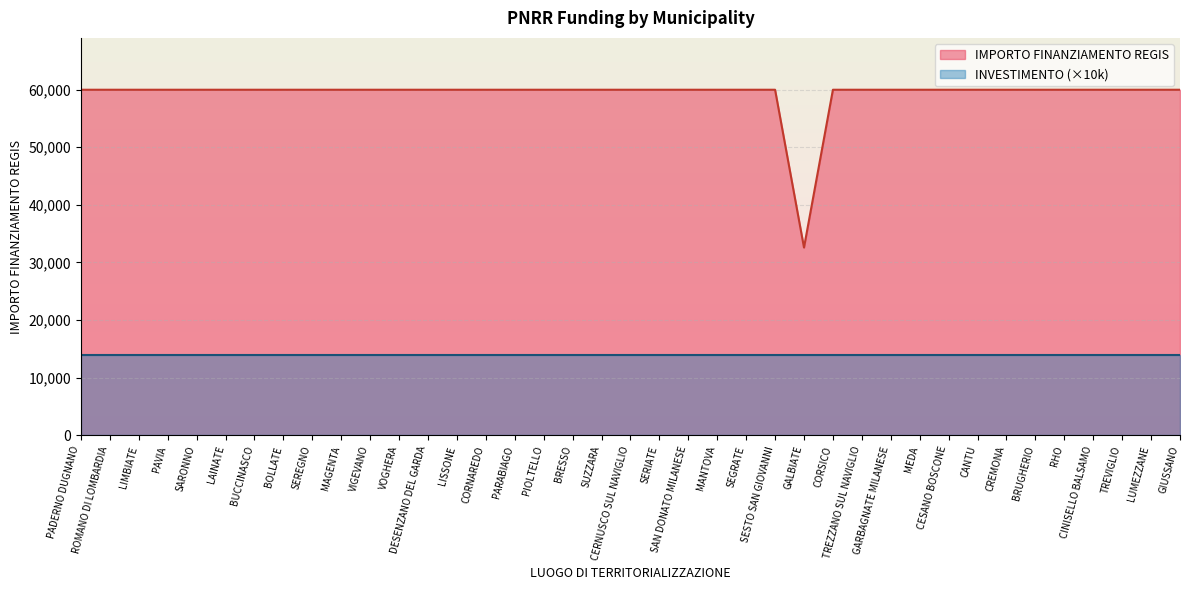

Rank the categories by value from lowest to highest.

GALBIATE, PADERNO DUGNANO, ROMANO DI LOMBARDIA, LIMBIATE, PAVIA, SARONNO, LAINATE, BUCCINASCO, BOLLATE, SEREGNO, MAGENTA, VIGEVANO, VOGHERA, DESENZANO DEL GARDA, LISSONE, CORNAREDO, PARABIAGO, PIOLTELLO, BRESSO, SUZZARA, CERNUSCO SUL NAVIGLIO, SERIATE, SAN DONATO MILANESE, MANTOVA, SEGRATE, SESTO SAN GIOVANNI, CORSICO, TREZZANO SUL NAVIGLIO, GARBAGNATE MILANESE, MEDA, CESANO BOSCONE, CANTU, CREMONA, BRUGHERIO, RHO, CINISELLO BALSAMO, TREVIGLIO, LUMEZZANE, GIUSSANO